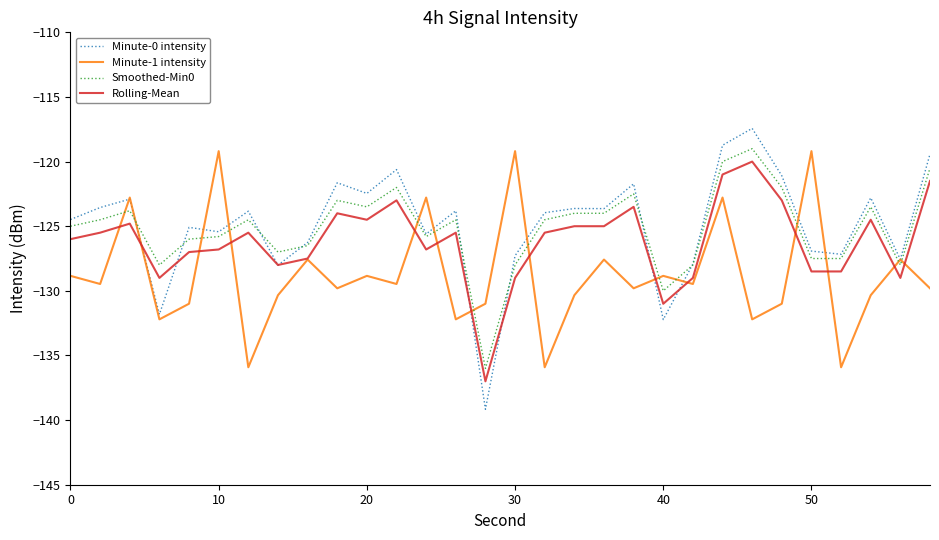

What is the minimum value for Smoothed-Min0?

-136.0